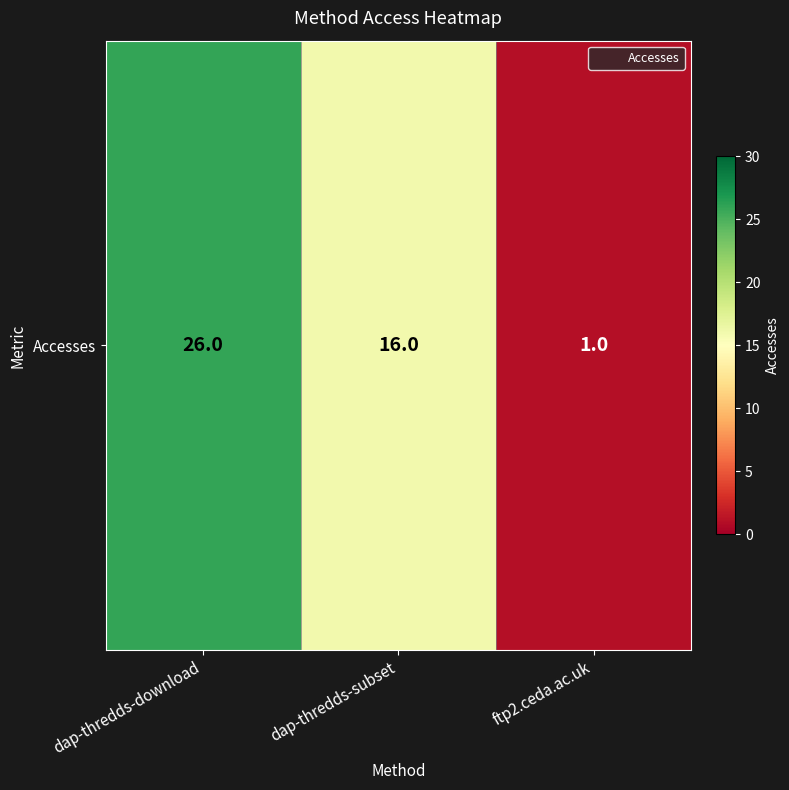

What is the sum of all values?

43